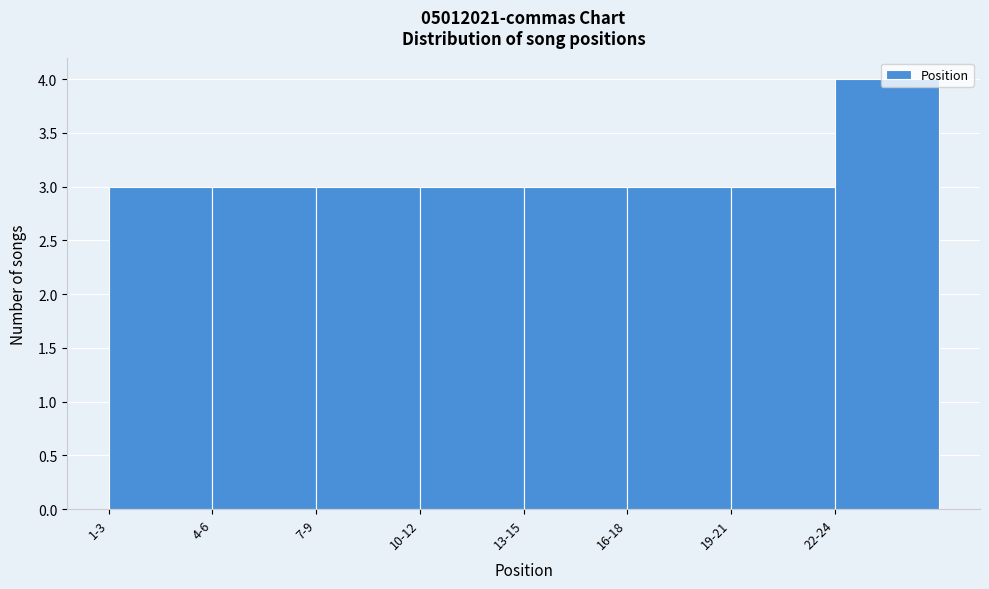

What is the sum of all values?

25